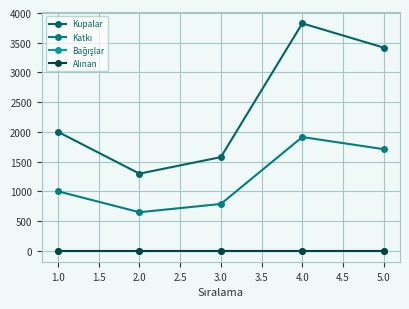

Does the chart have visible grid lines?

Yes